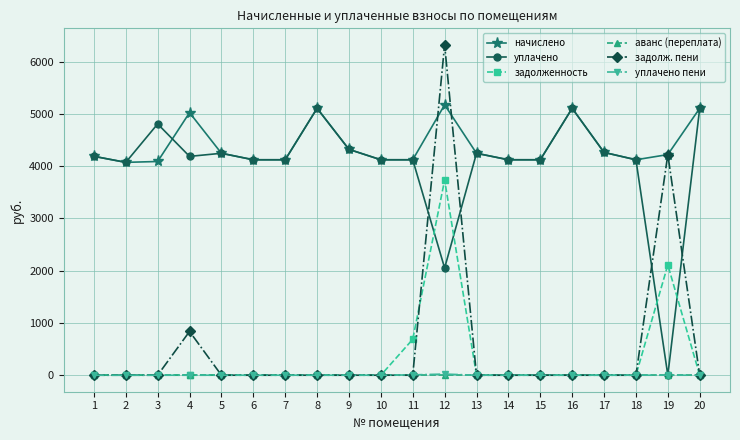

How many series are shown in this chart?

6